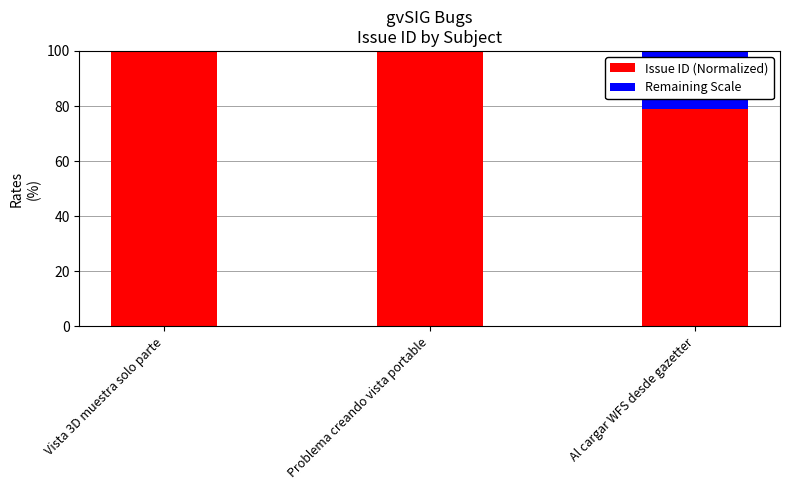

Is it true that Issue ID (Normalized) equals 78.8 at Al cargar WFS desde gazetter?

True